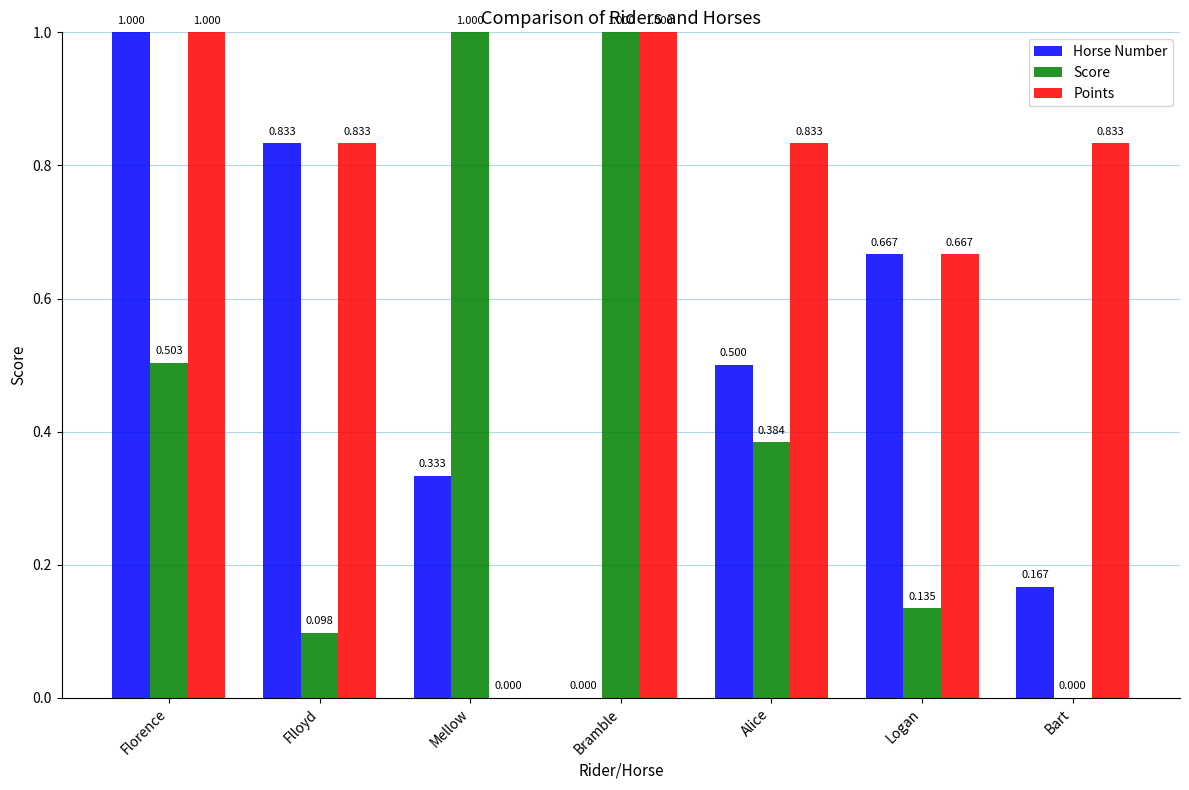

Which category has the highest value in the Horse Number series?

Florence